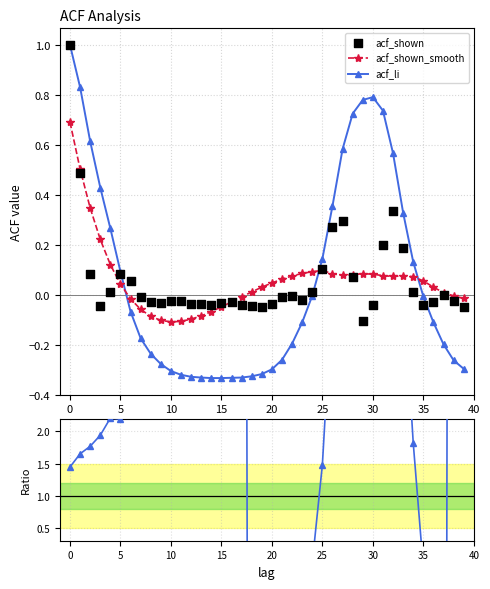

True or false: acf_li has more than 0 interior local peaks.

True